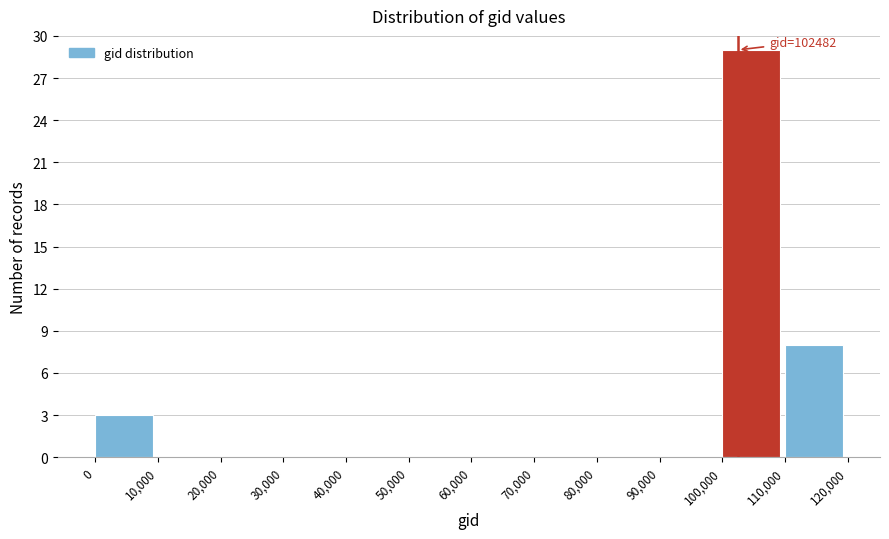

Which range on the x-axis has the tallest bar?

100,000 to 110,000